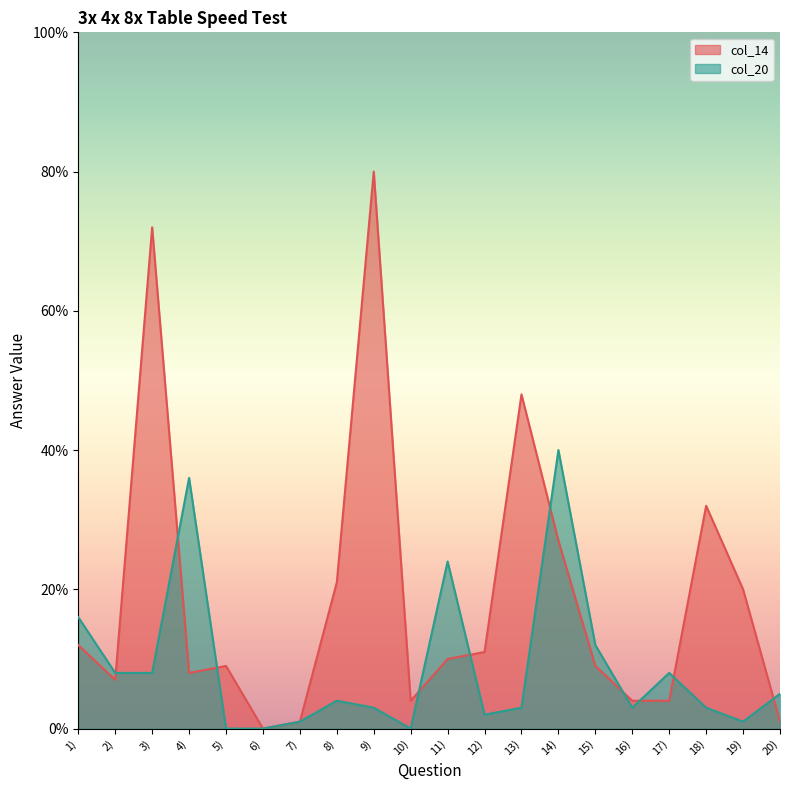

How many lines are shown in the chart?

2